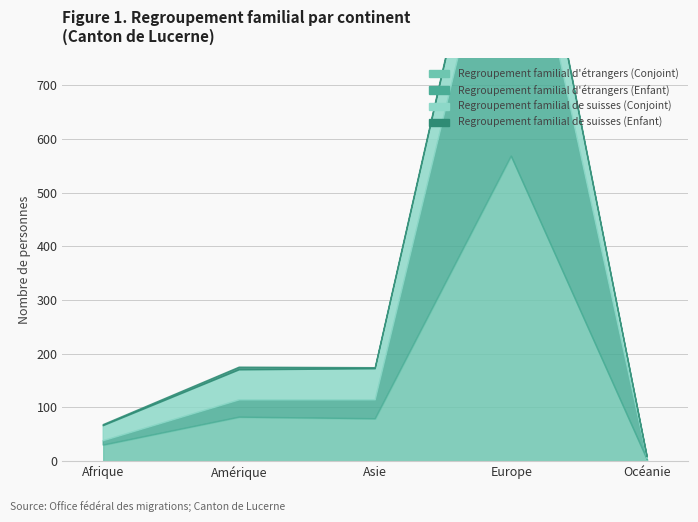

True or false: Regroupement familial de suisses (Enfant) has a value of 0 at Océanie.

True